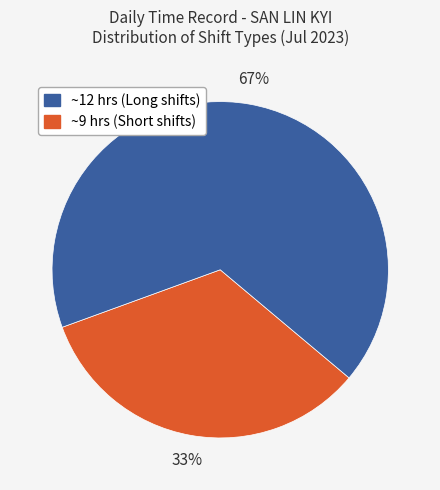

How many slices are in this pie chart?

2